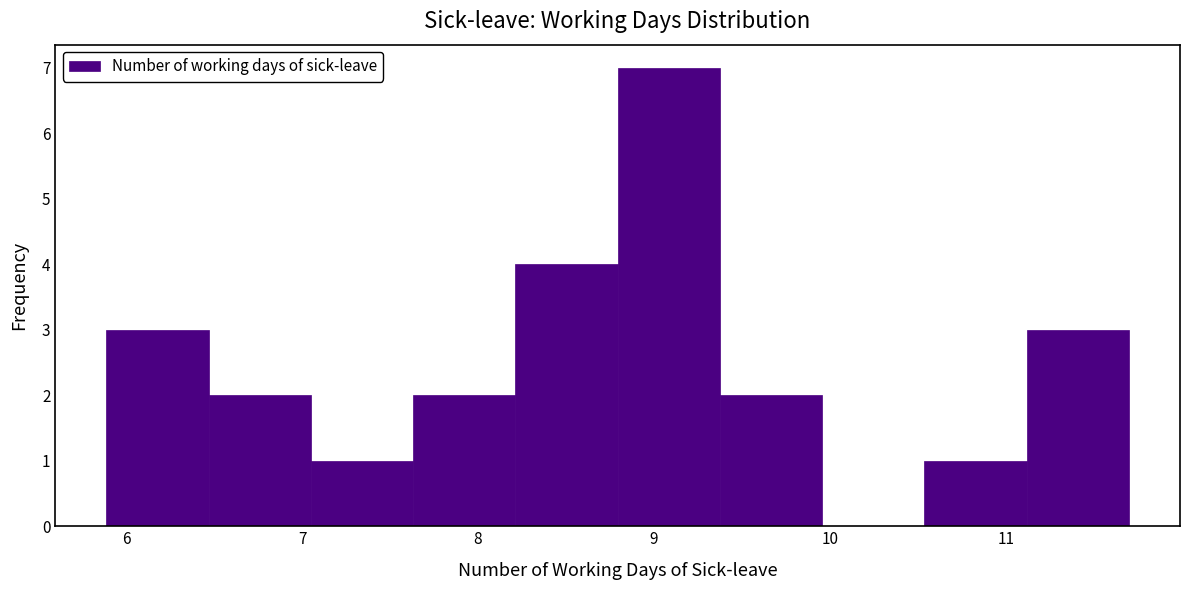

Reading left to right, list every bar in this chart as the range it spans on the x-axis followed by its height. Neither the bar edges nor the heights are printed on the chart, so give them approximately, as read against the axes.

5.9 to 6.5: 3
6.5 to 7.0: 2
7.0 to 7.6: 1
7.6 to 8.2: 2
8.2 to 8.8: 4
8.8 to 9.4: 7
9.4 to 10.0: 2
10.0 to 10.5: 0
10.5 to 11.1: 1
11.1 to 11.7: 3